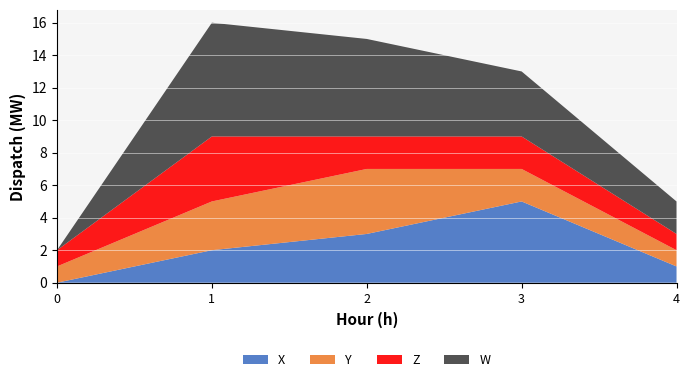

Reading left to right, transcribe all the data shown in this chart.

X: 0=0	1=2	2=3	3=5	4=1
Y: 0=1	1=3	2=4	3=2	4=1
Z: 0=1	1=4	2=2	3=2	4=1
W: 0=0	1=7	2=6	3=4	4=2